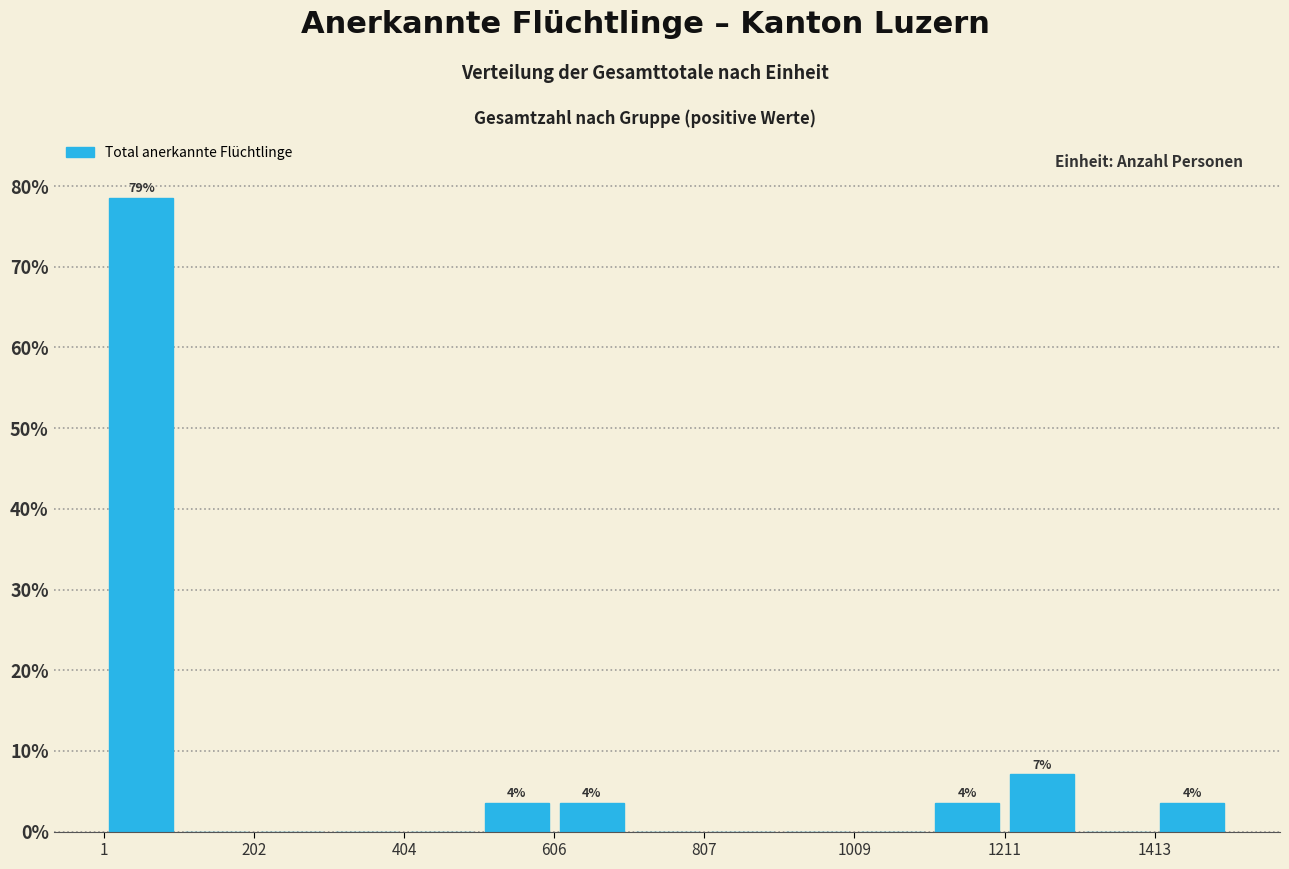

Read against the x-axis, roughly where is the centre of the tallest bar?

50